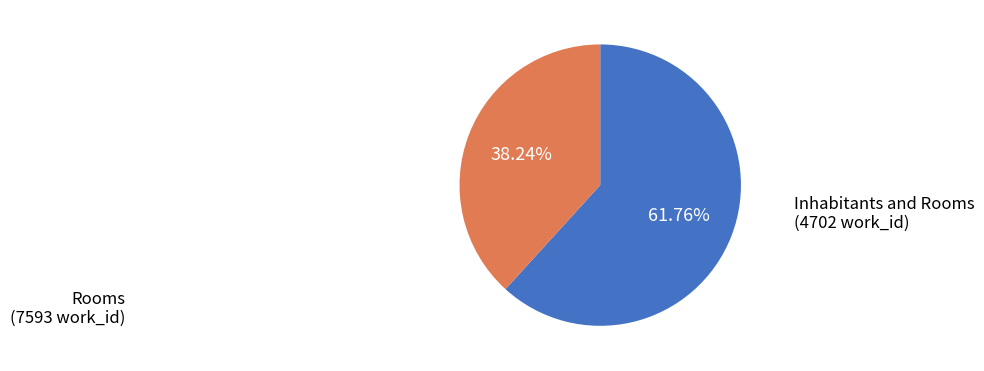

Is there any slice that represents more than half of the pie?

Yes